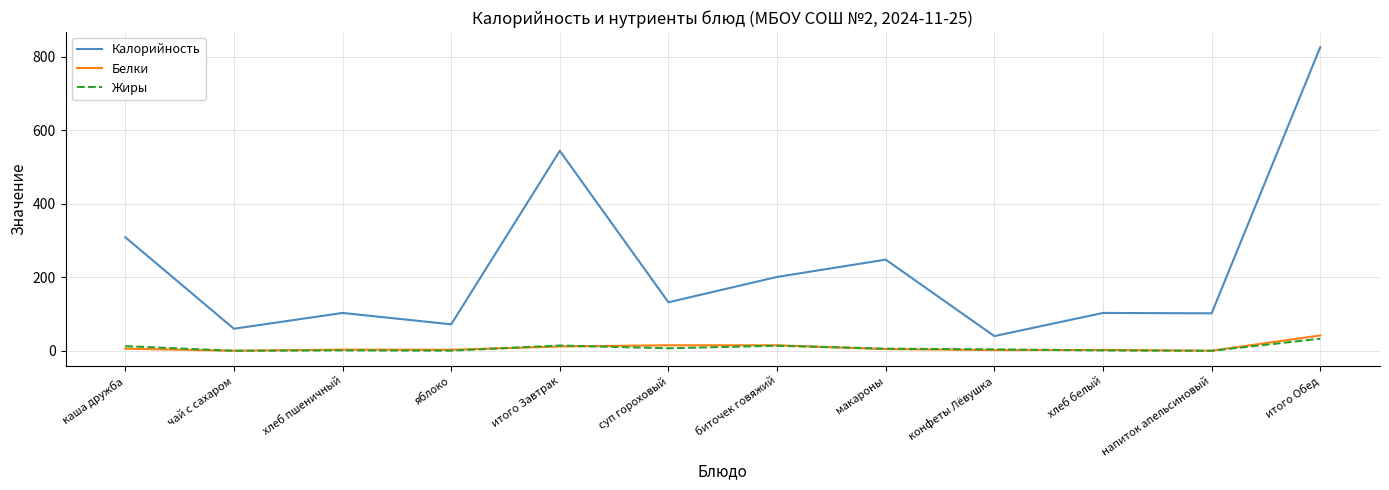

Which series changed the most between каша дружба and итого Обед?

Калорийность